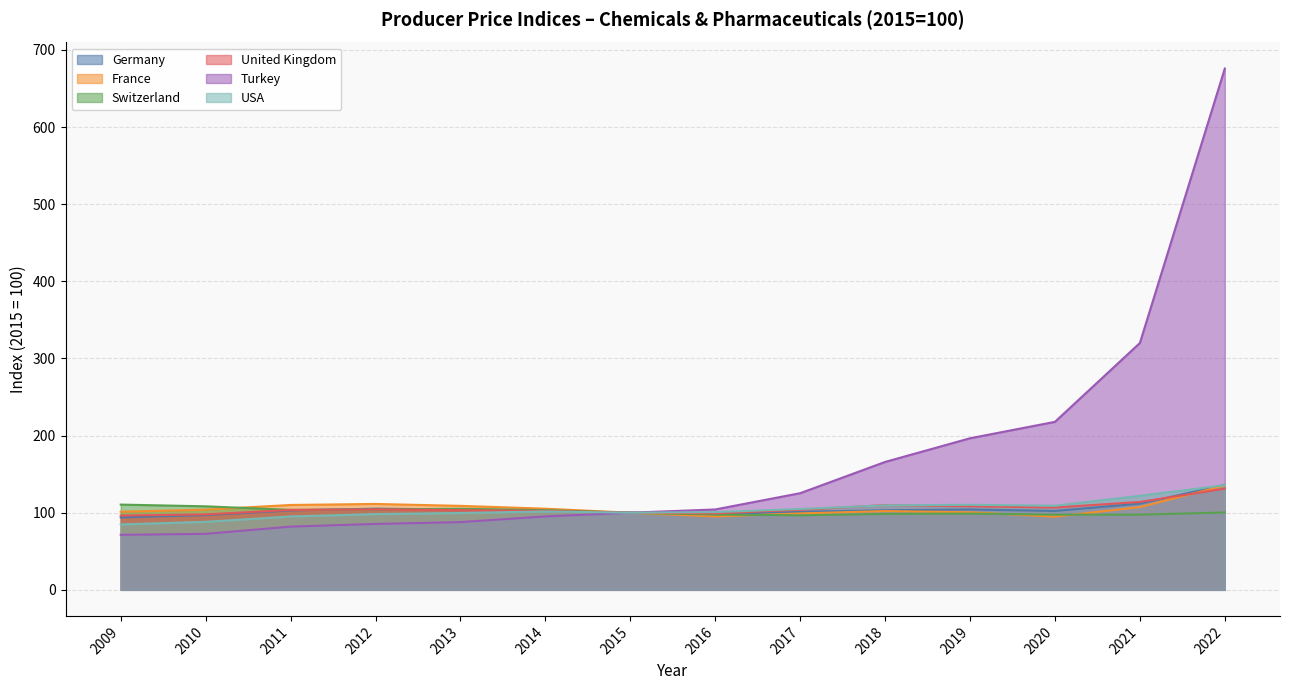

How many data points in Germany are above 102?

9